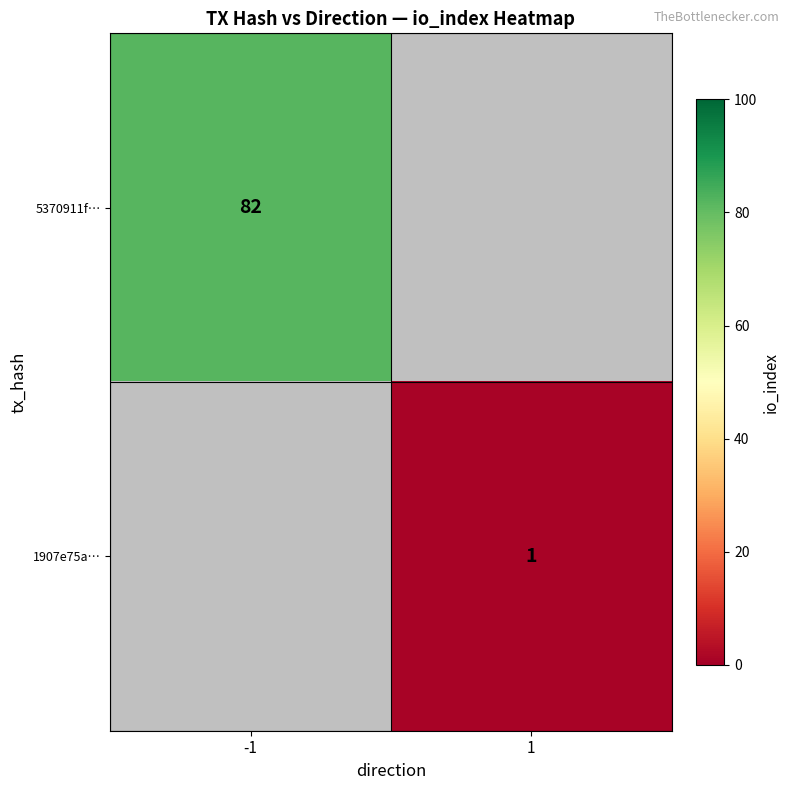

Count the number of categories in the chart.

2